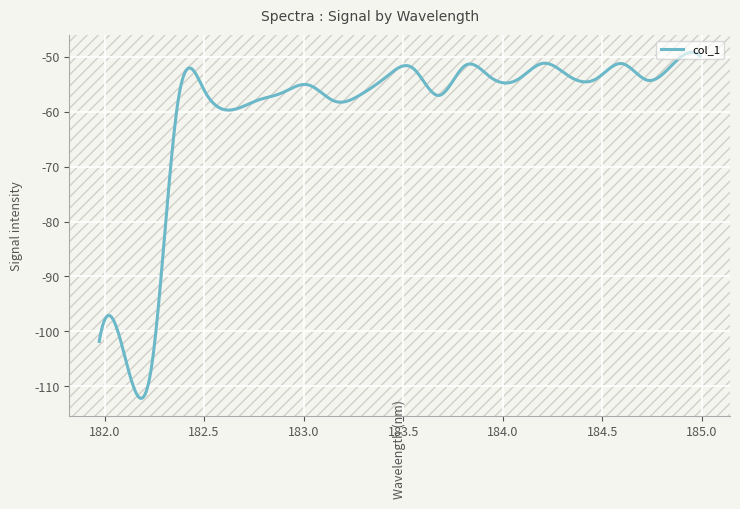

What is the average value?

-60.1